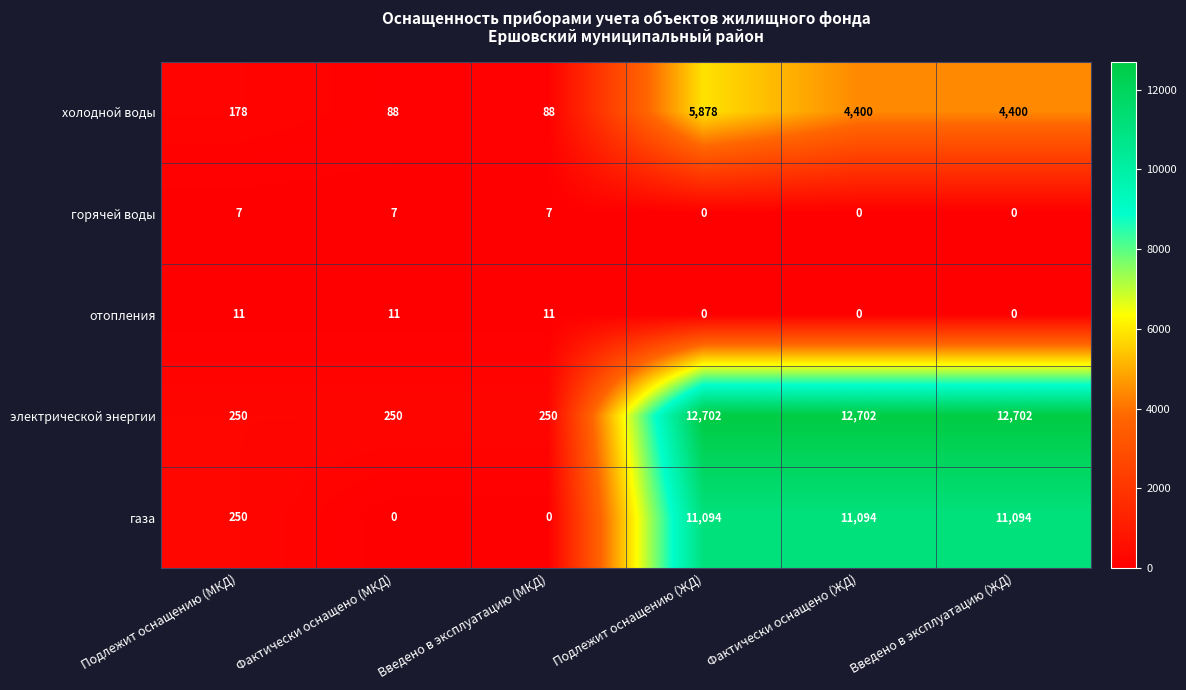

Reading left to right, what are all the values shown in this chart?

холодной воды: 178	88	88	5878	4400	4400
горячей воды: 7	7	7	0	0	0
отопления: 11	11	11	0	0	0
электрической энергии: 250	250	250	12702	12702	12702
газа: 250	0	0	11094	11094	11094